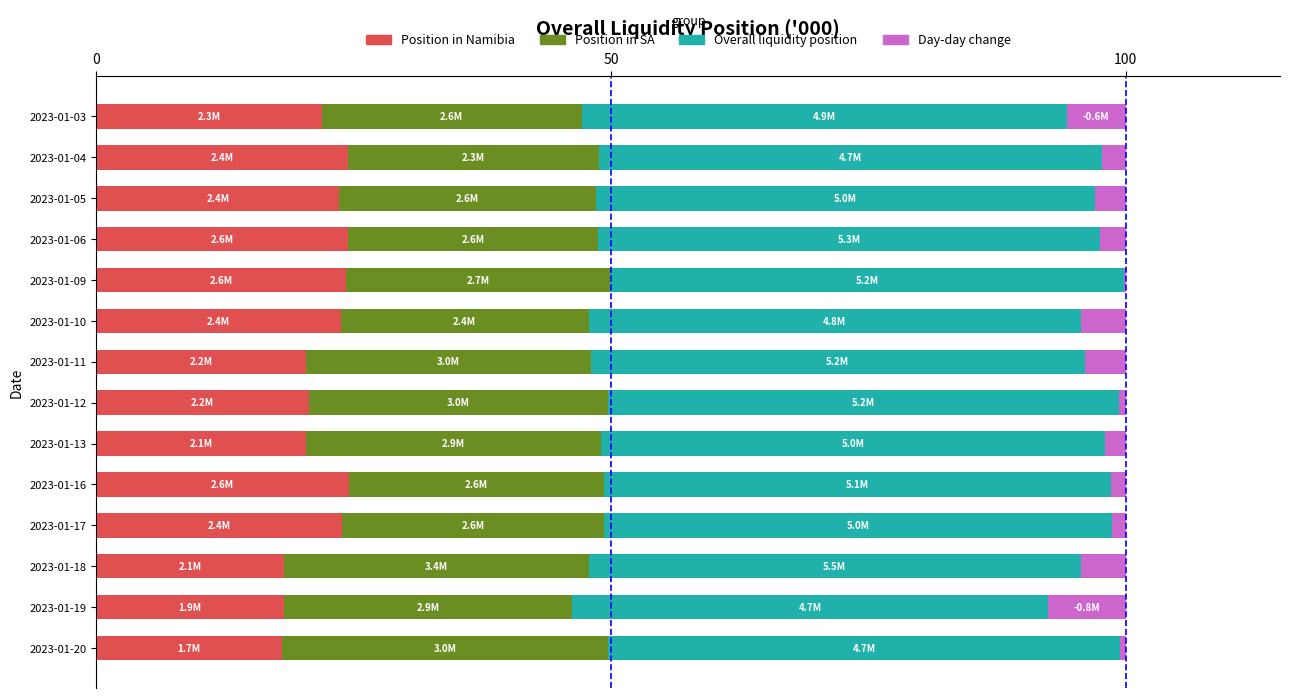

What is the highest value of the Position in Namibia series?

24.5